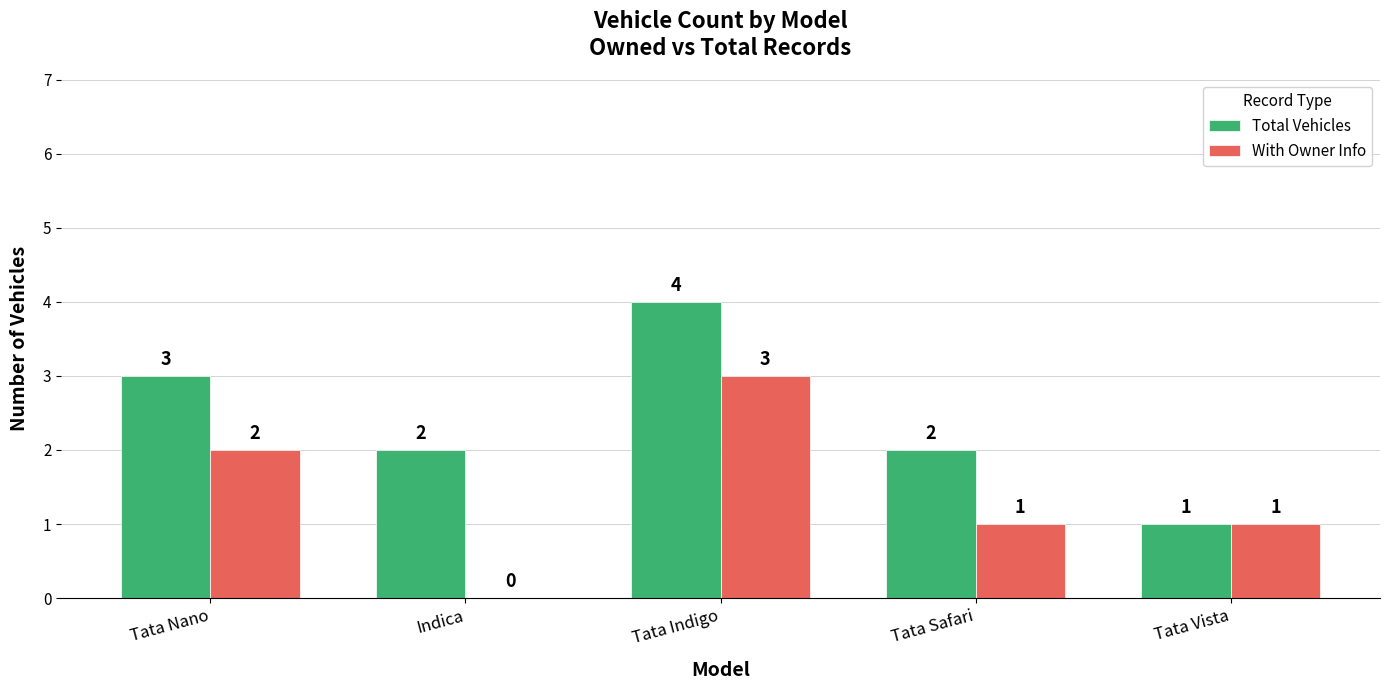

What is the sum of all Total Vehicles values?

12